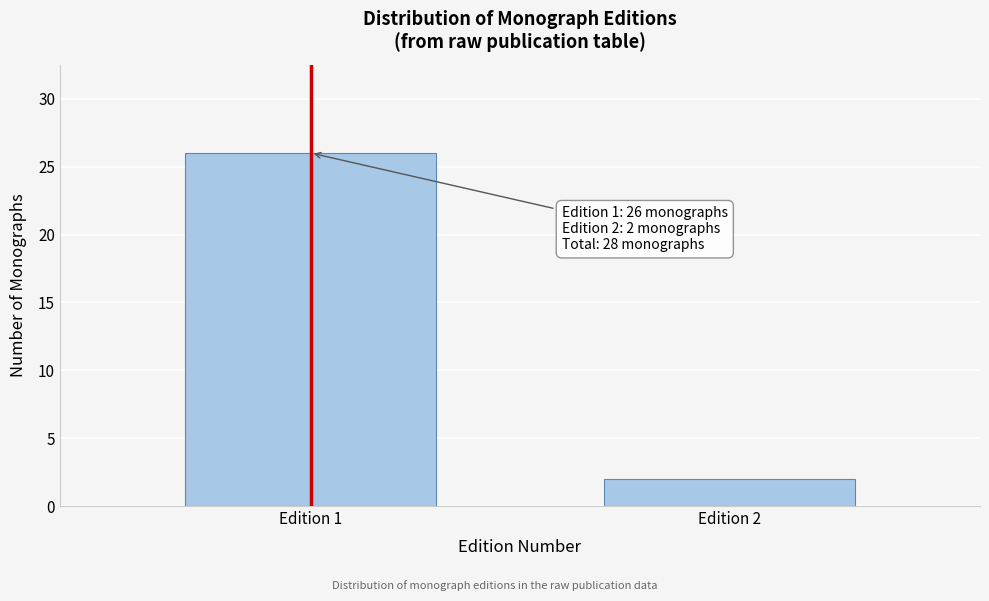

Reading left to right, transcribe all the data shown in this chart.

26	2